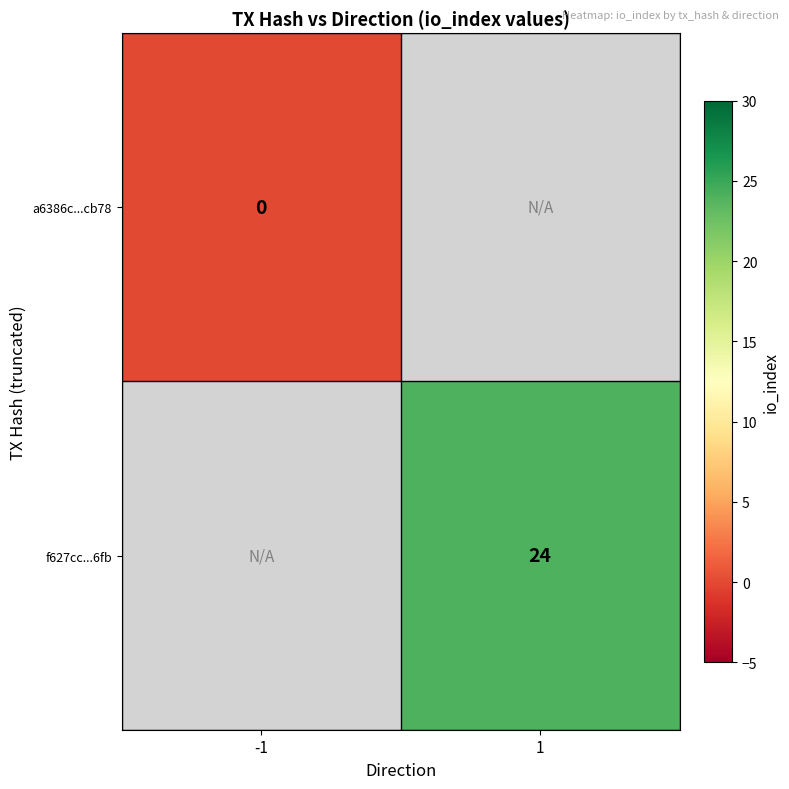

At which category does the chart reach its minimum across all series?

-1